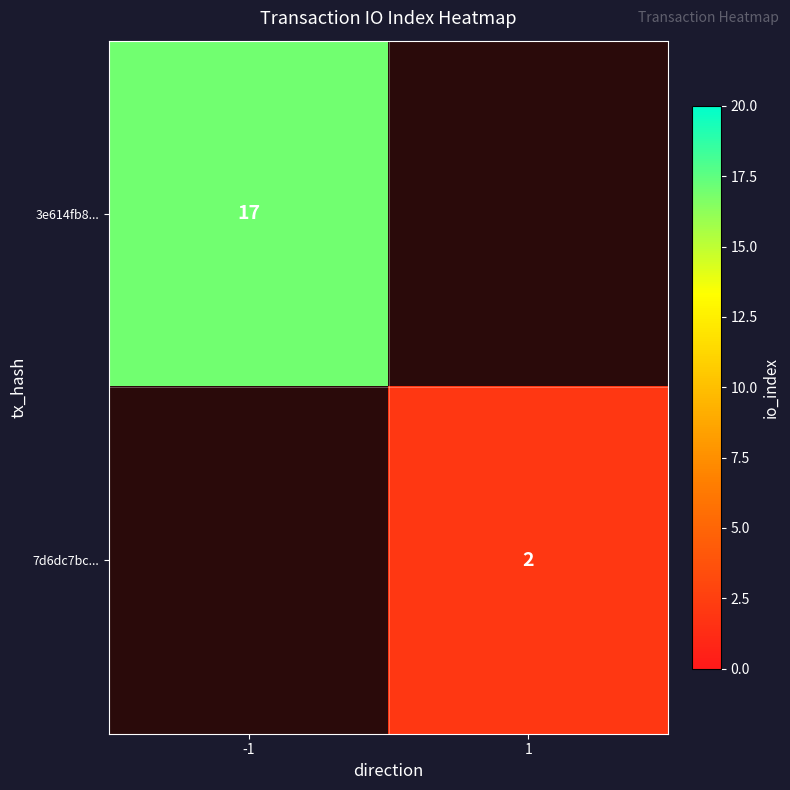

The value of 3e614fb8... at -1 is 9. True or false?

False